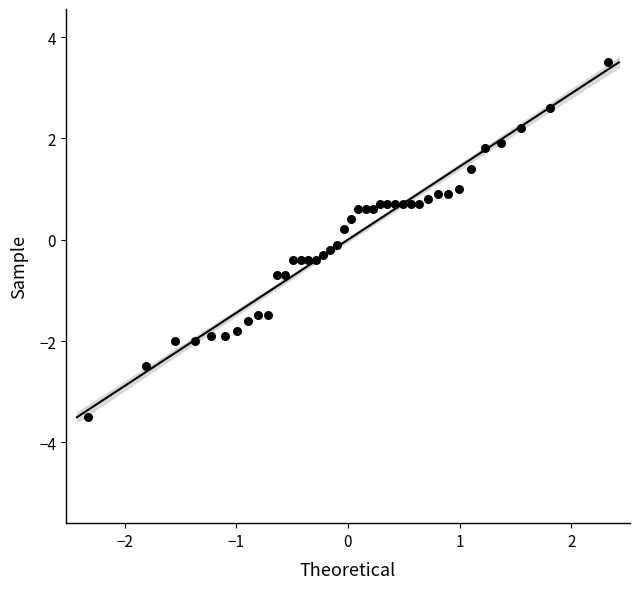

What is the range of X values (max minus min)?

4.7